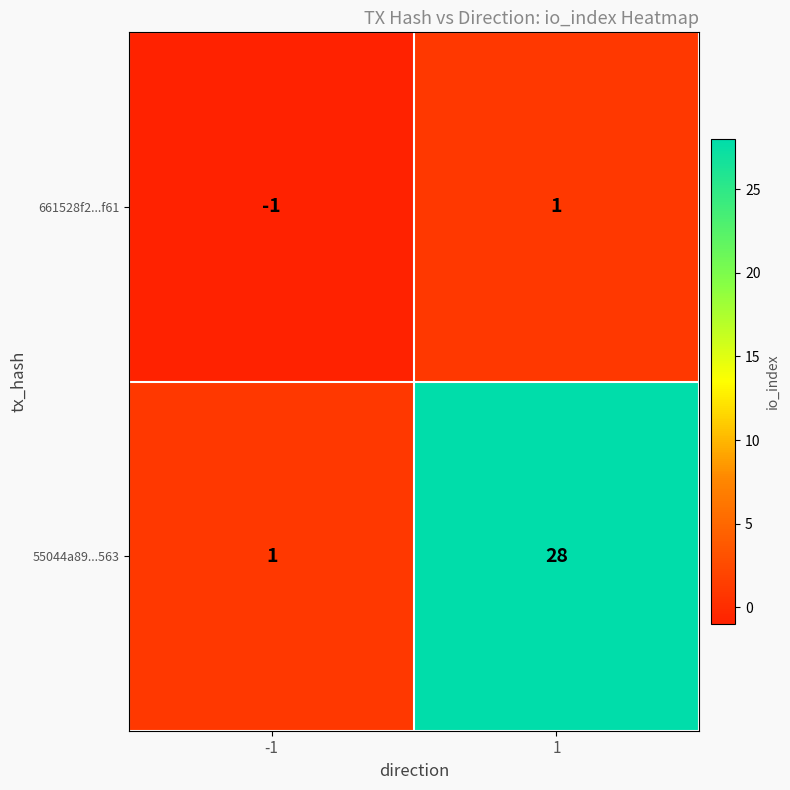

List the series in order of their overall mean, highest first.

55044a89...563, 661528f2...f61